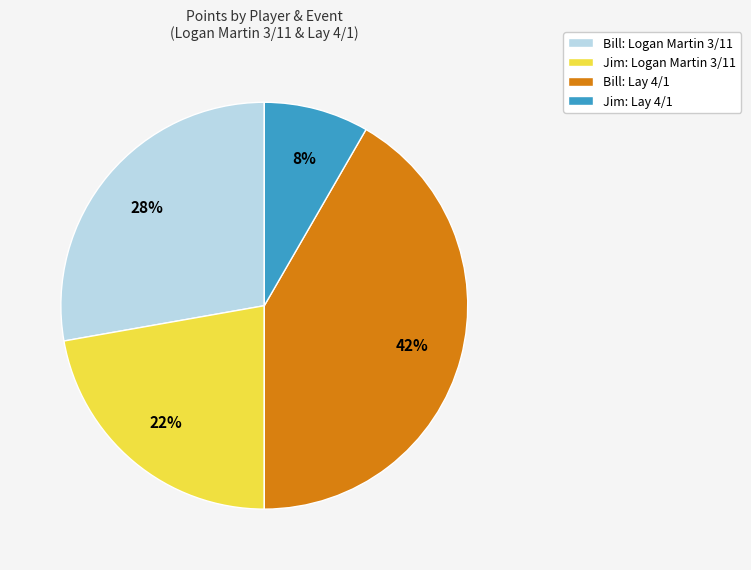

Between Bill: Logan Martin 3/11 and Jim: Lay 4/1, which is larger?

Bill: Logan Martin 3/11